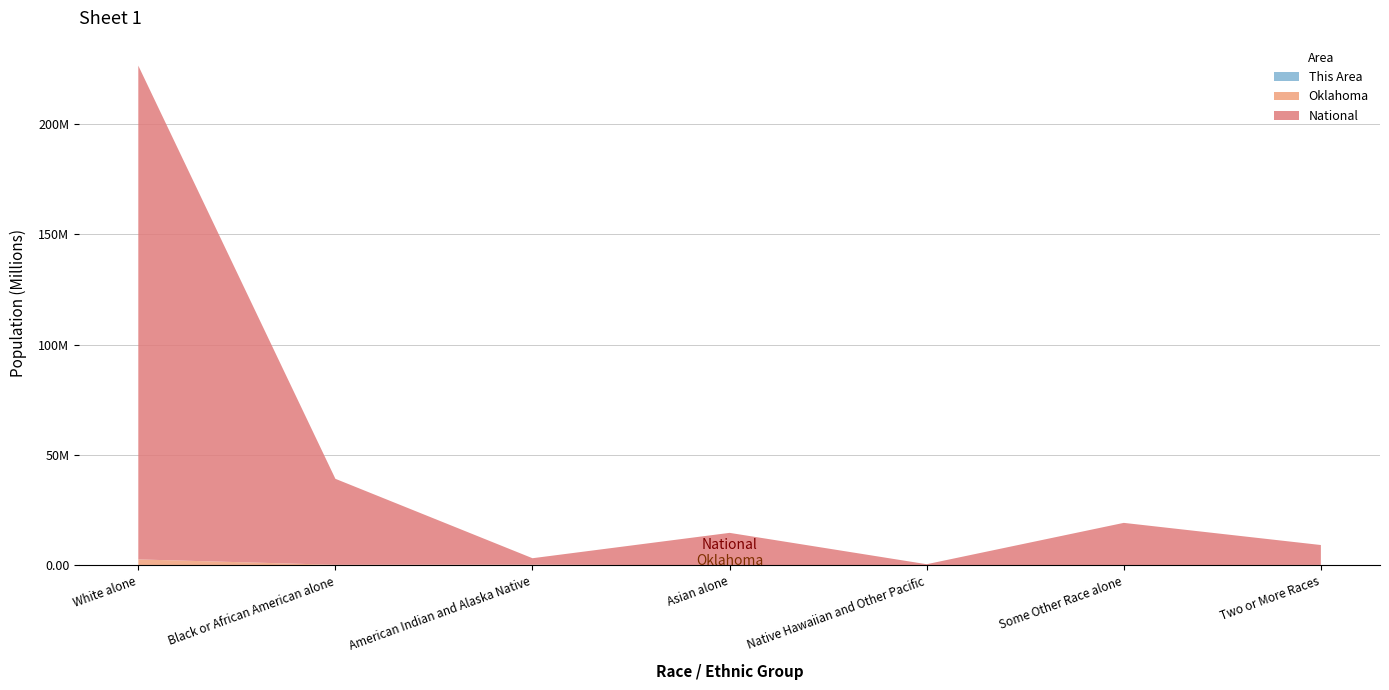

Reading left to right, extract all data points from this chart.

This Area: 2422	43	175	3	1	25	92
Oklahoma: 2706845	277644	321687	65076	4369	154409	221321
National: 223553265	38929319	2932248	14674252	540013	19107368	9009073